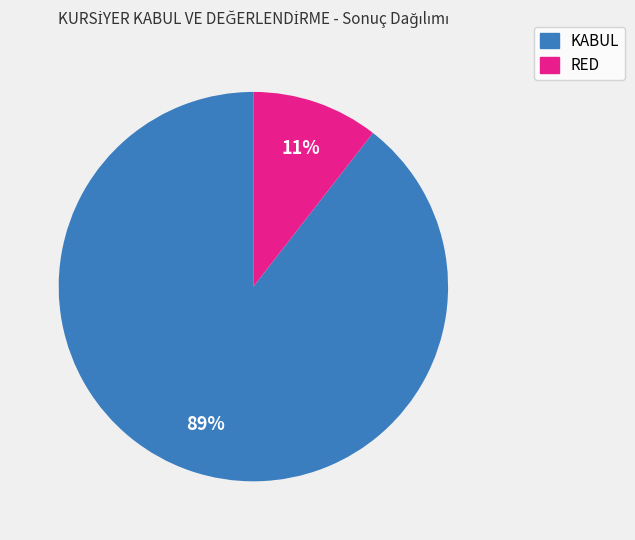

Is it true that KABUL is 89% of the pie?

True